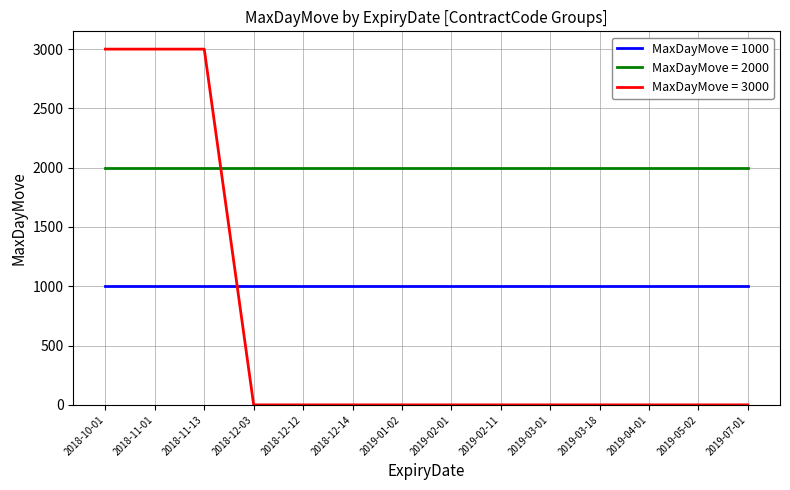

List the series in order of their peak value, lowest first.

MaxDayMove = 1000, MaxDayMove = 2000, MaxDayMove = 3000